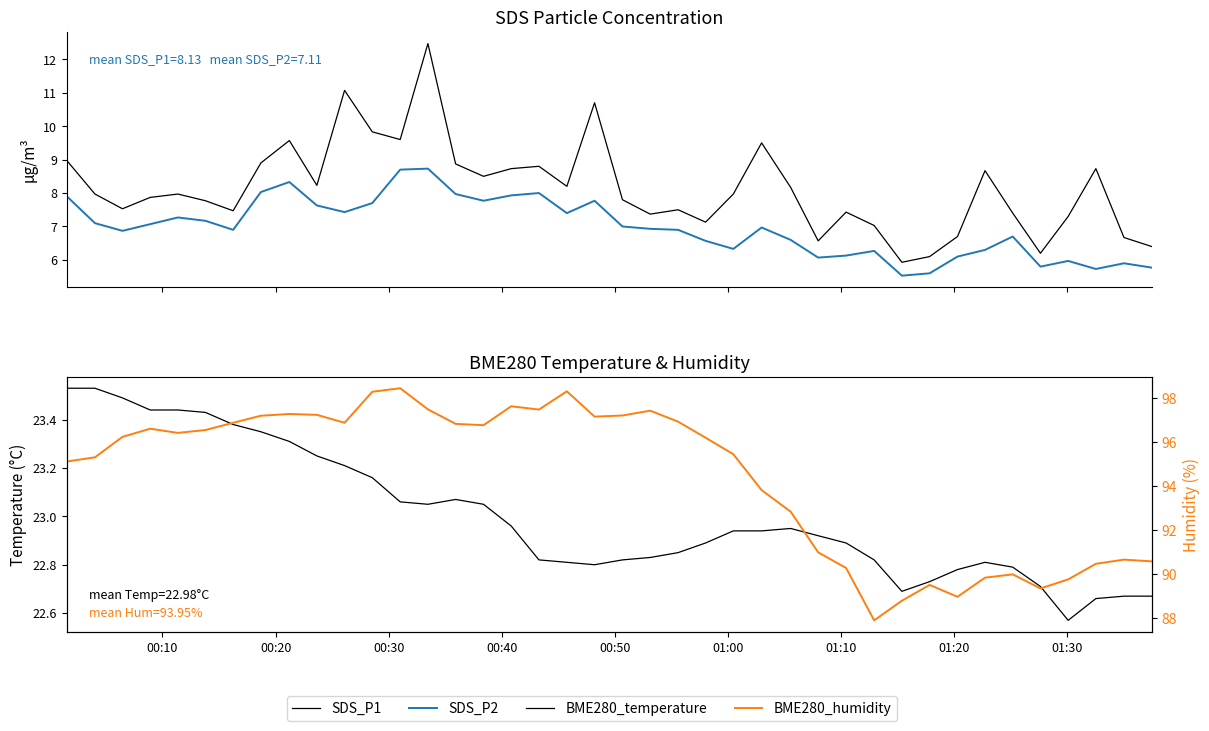

What is the maximum value shown in the chart?

98.5